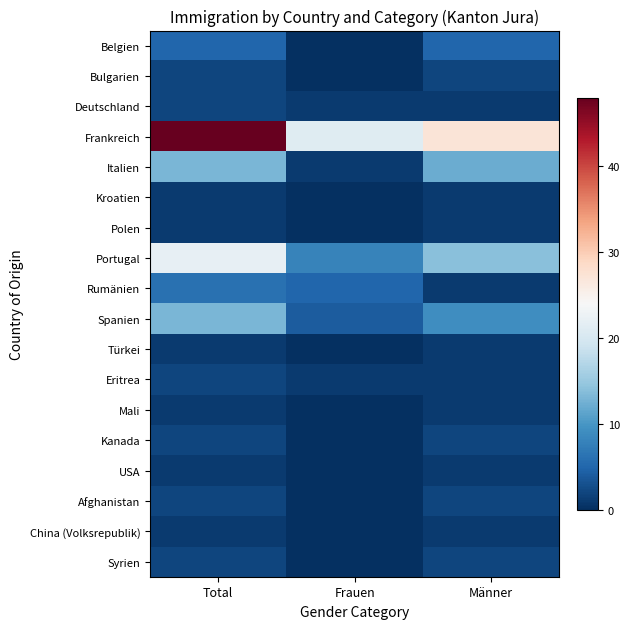

Reading right to left, list all the values displayed in this chart.

Belgien: Männer=5	Frauen=0	Total=5
Bulgarien: Männer=2	Frauen=0	Total=2
Deutschland: Männer=1	Frauen=1	Total=2
Frankreich: Männer=27	Frauen=21	Total=48
Italien: Männer=12	Frauen=1	Total=13
Kroatien: Männer=1	Frauen=0	Total=1
Polen: Männer=1	Frauen=0	Total=1
Portugal: Männer=14	Frauen=8	Total=22
Rumänien: Männer=1	Frauen=5	Total=6
Spanien: Männer=9	Frauen=4	Total=13
Türkei: Männer=1	Frauen=0	Total=1
Eritrea: Männer=1	Frauen=1	Total=2
Mali: Männer=1	Frauen=0	Total=1
Kanada: Männer=2	Frauen=0	Total=2
USA: Männer=1	Frauen=0	Total=1
Afghanistan: Männer=2	Frauen=0	Total=2
China (Volksrepublik): Männer=1	Frauen=0	Total=1
Syrien: Männer=2	Frauen=0	Total=2